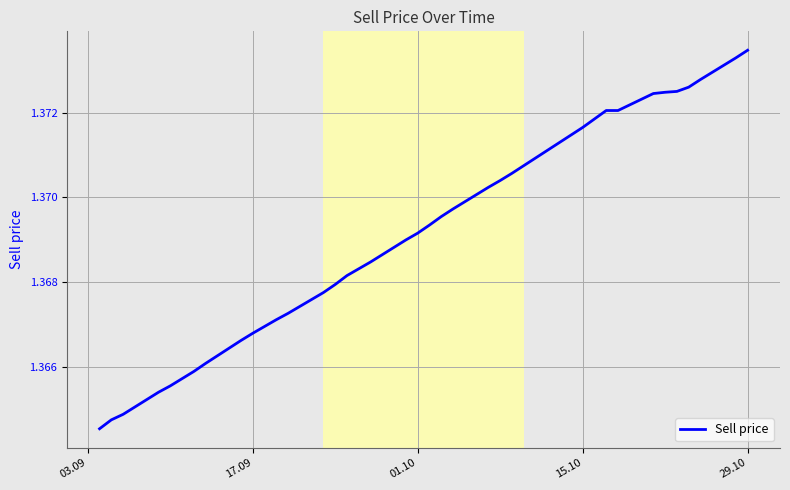

Is it true that the value at 29.10 is 2.0?

False